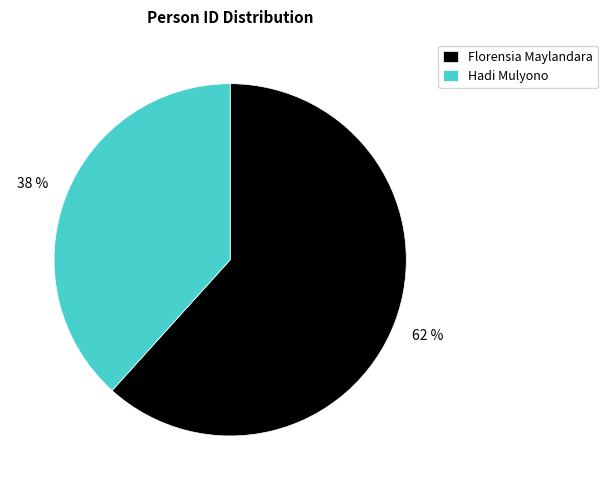

What is the largest slice in the pie chart?

Florensia Maylandara